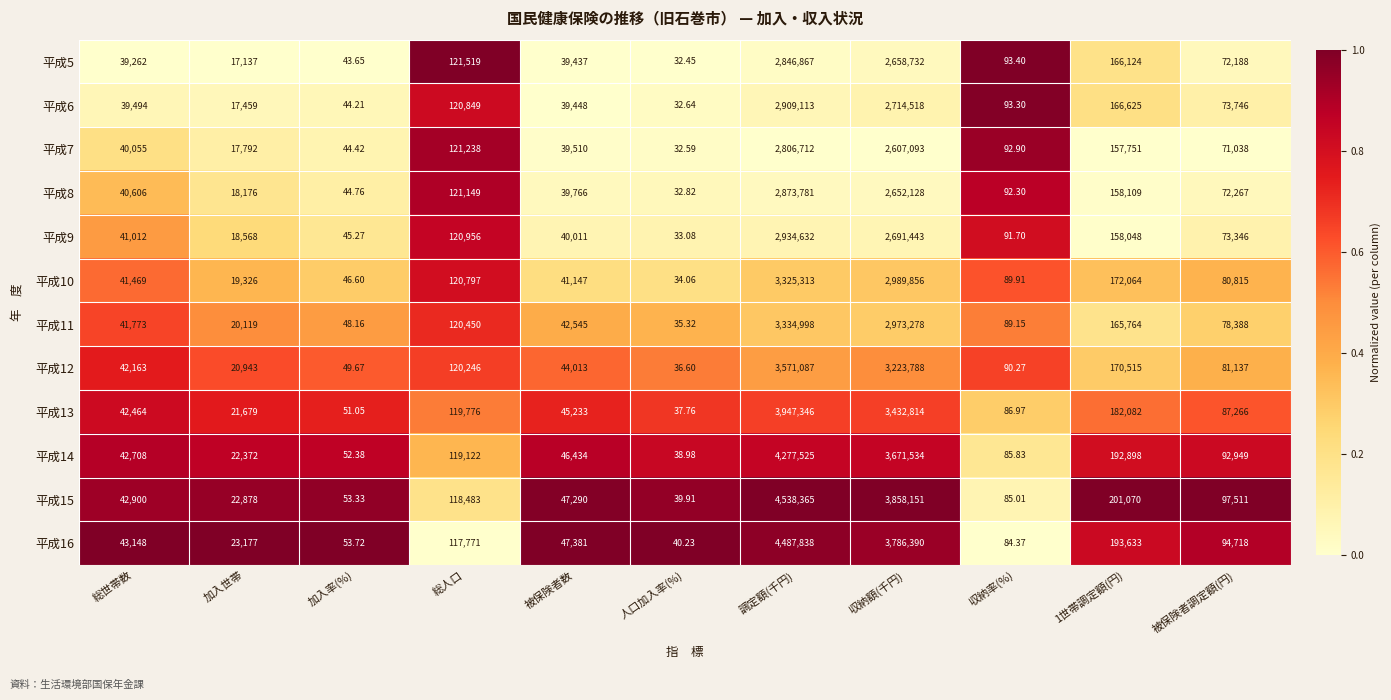

Which category has the lowest value across all series?

人口加入率(%)